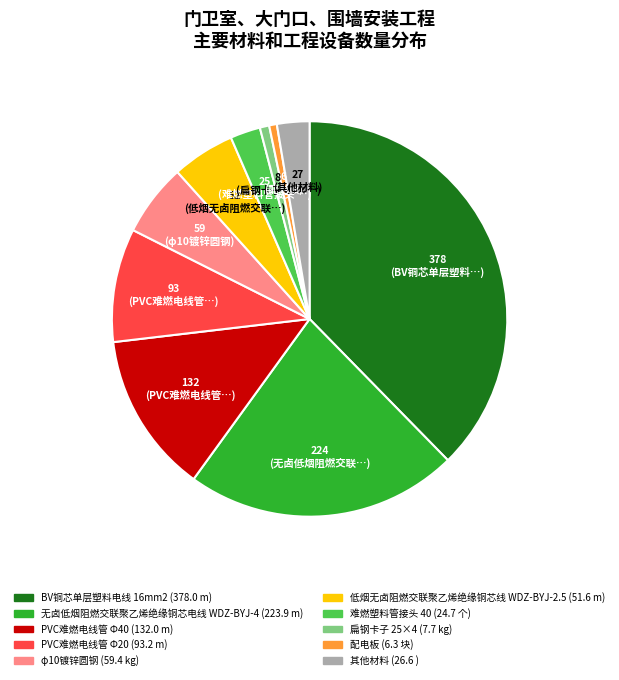

Is there a majority slice in this chart?

No